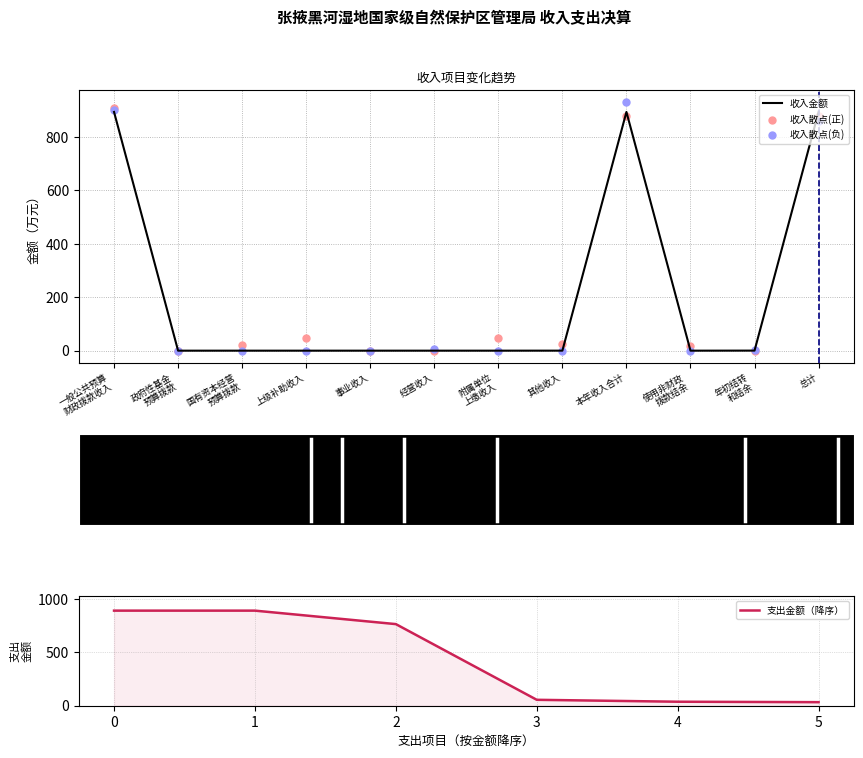

Between 本年收入合计 and 附属单位
上缴收入, which is larger?

本年收入合计